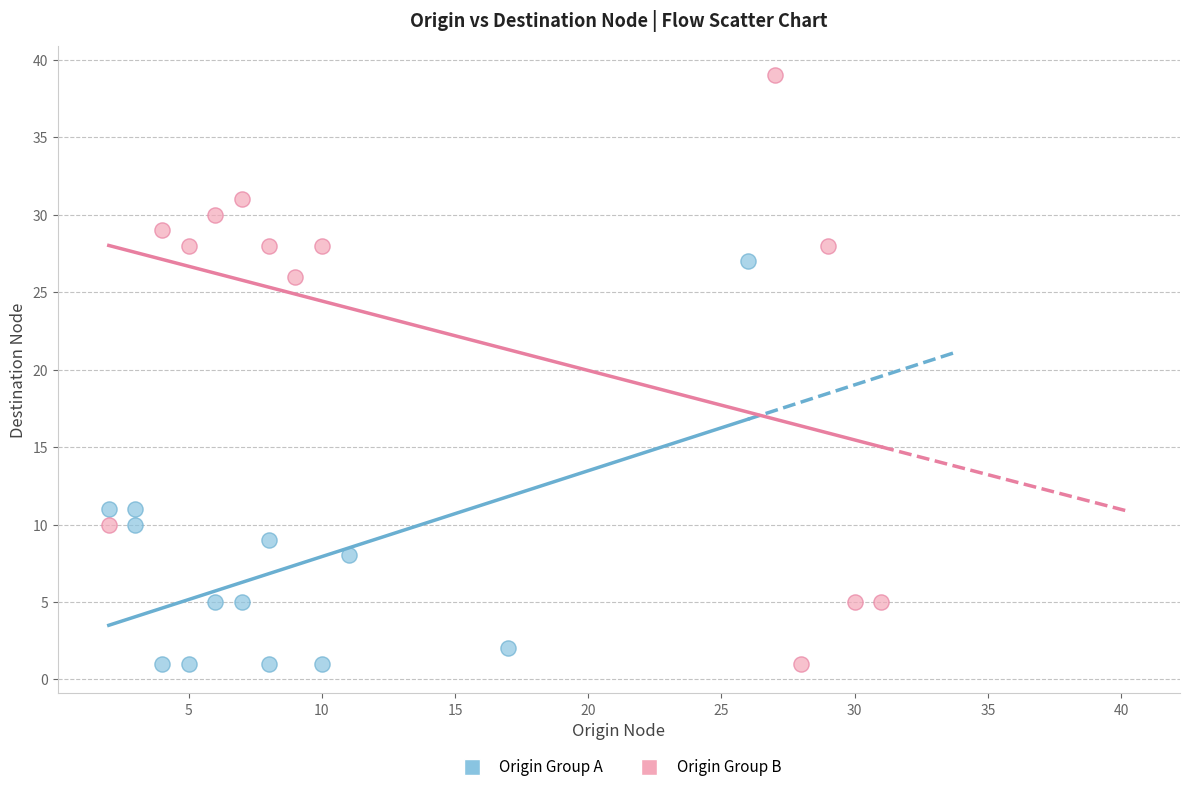

Which series reaches the maximum Y coordinate?

Origin Group B